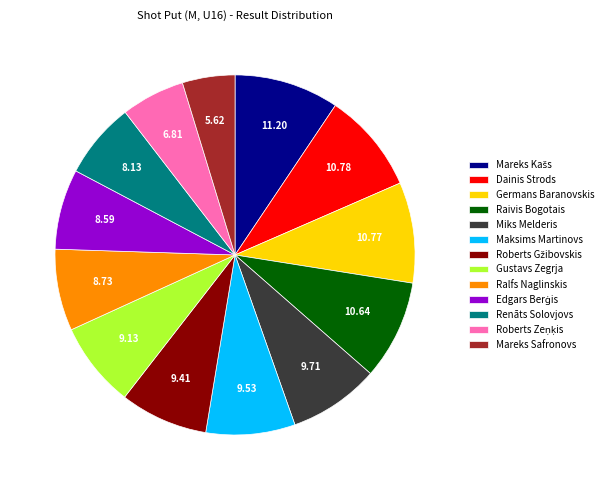

Between Renāts Solovjovs and Raivis Bogotais, which is larger?

Raivis Bogotais